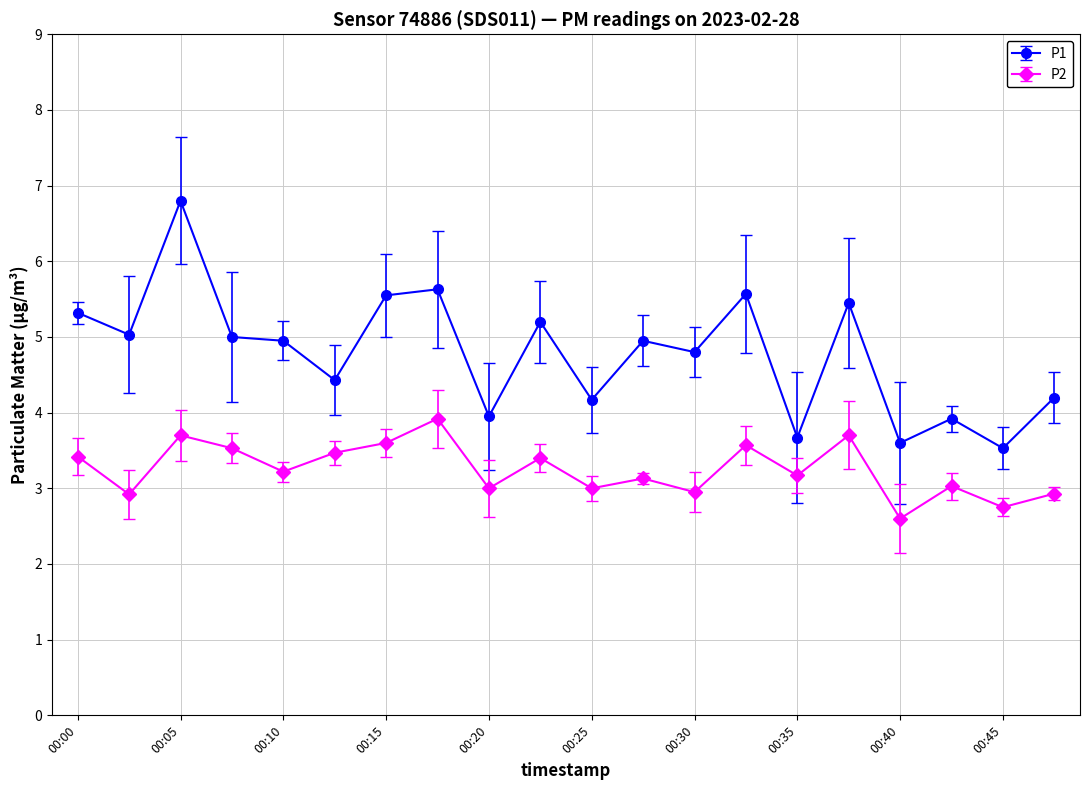

What is the maximum value for P1?

6.8